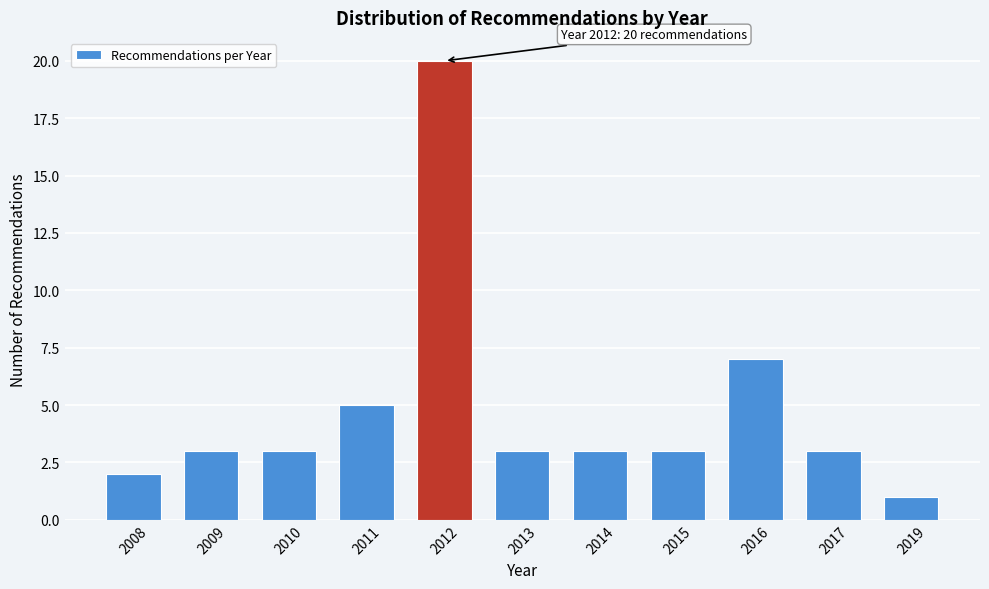

Reading left to right, list all the values displayed in this chart.

2008=2	2009=3	2010=3	2011=5	2012=20	2013=3	2014=3	2015=3	2016=7	2017=3	2019=1